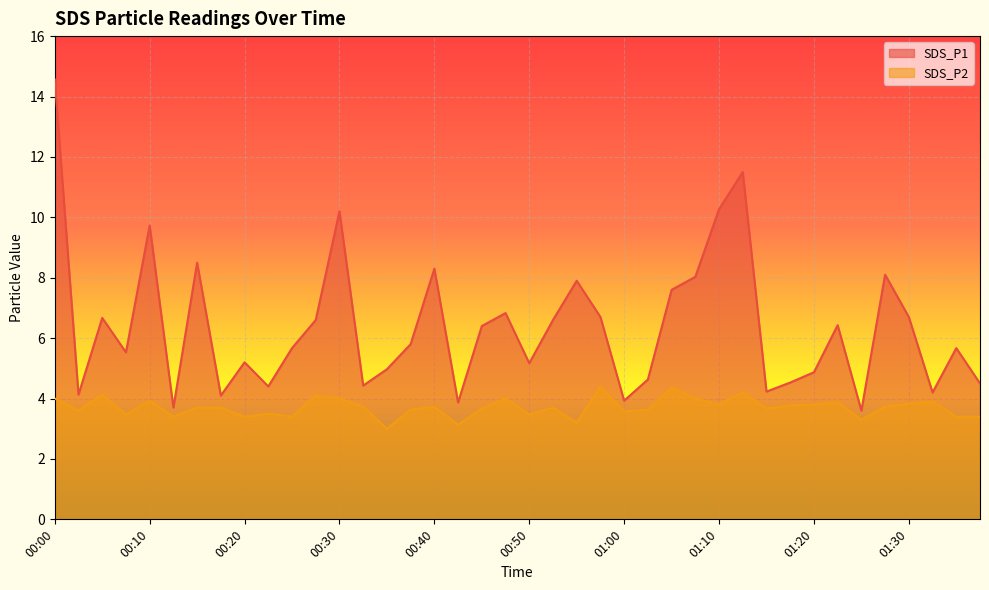

What is the total value across all series at 00:55?

11.1